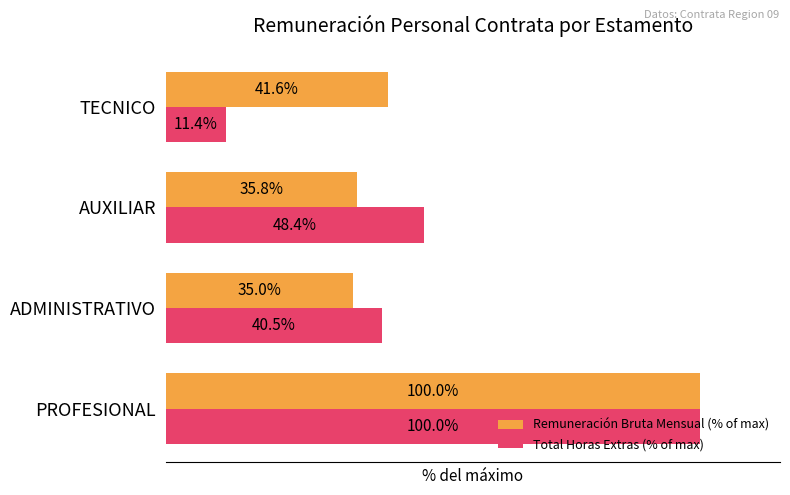

At which category does the chart reach its peak across all series?

PROFESIONAL